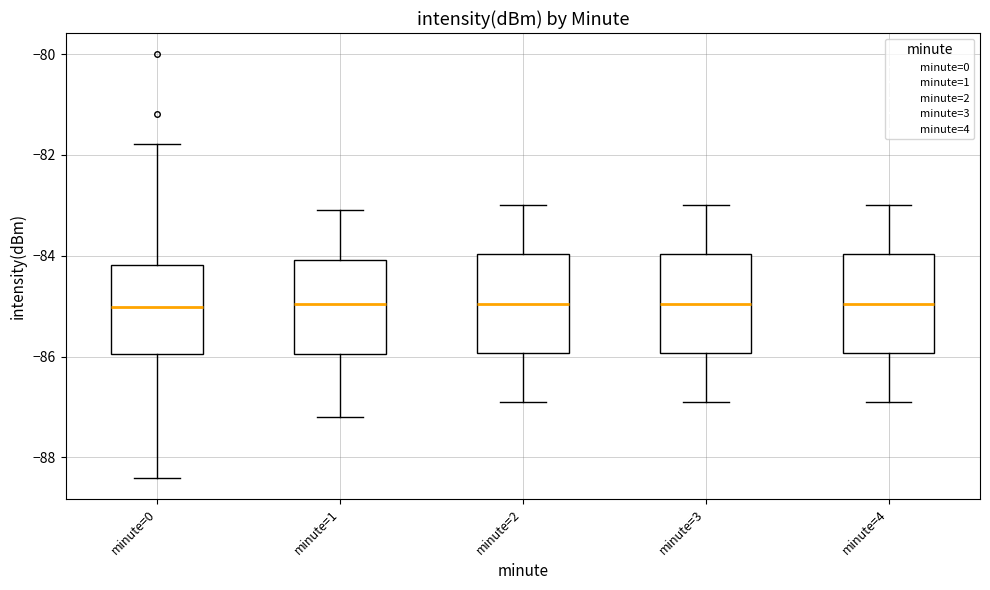

Reading left to right, read every box against the y-axis: the position of its median line, the range the box covers, and the ends of its whiskers. The values are not printed on the chart, so give them approximately, as read against the axis.

minute=0: median -85.0, box -86.0 to -84.2, whiskers -88.4 to -81.8
minute=1: median -85.0, box -86.0 to -84.0, whiskers -87.2 to -83.0
minute=2: median -85.0, box -86.0 to -84.0, whiskers -86.8 to -83.0
minute=3: median -85.0, box -86.0 to -84.0, whiskers -86.8 to -83.0
minute=4: median -85.0, box -86.0 to -84.0, whiskers -86.8 to -83.0